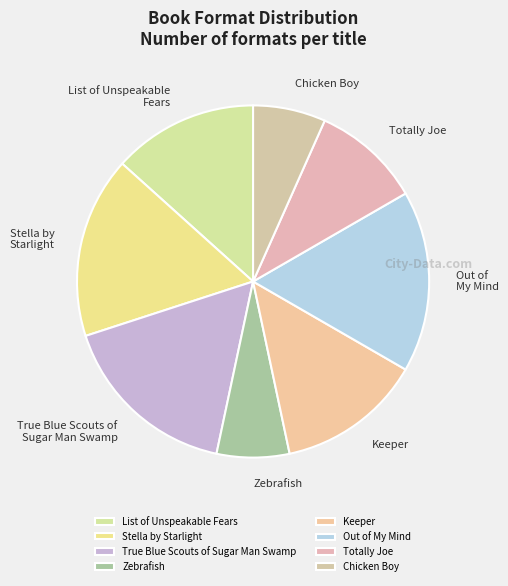

Which has a higher value, Keeper or True Blue Scouts of Sugar Man Swamp?

True Blue Scouts of Sugar Man Swamp